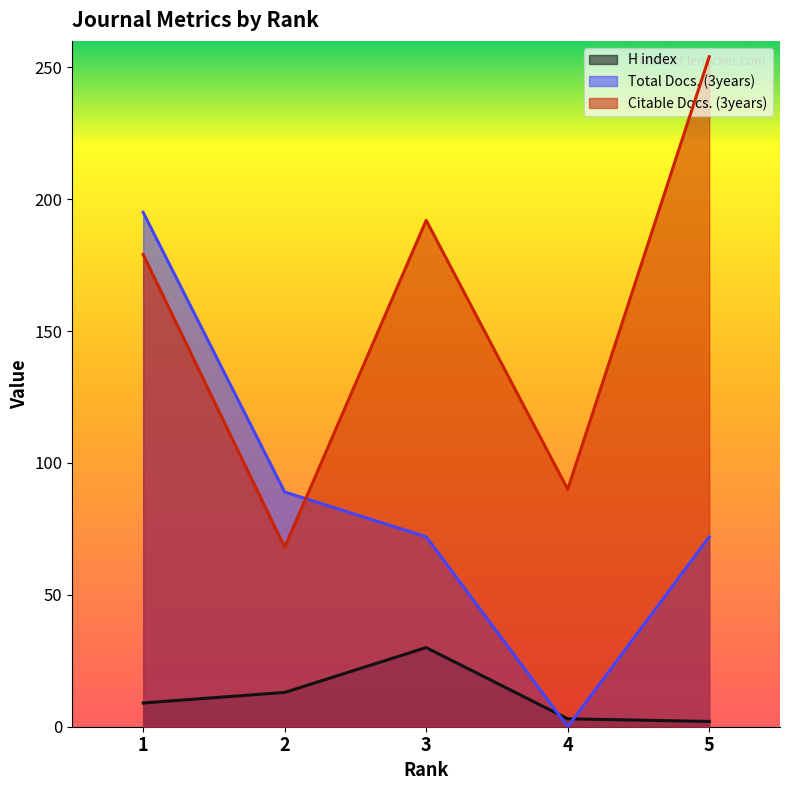

Which has a higher value, 3 or 1?

3